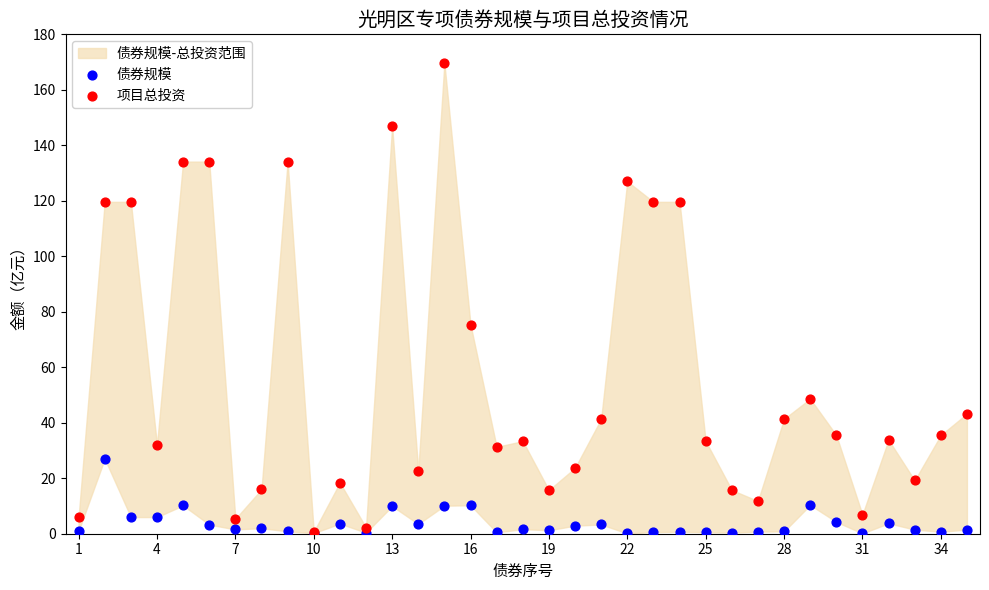

In the 项目总投资 series, what Y value is closest to 85?

75.4